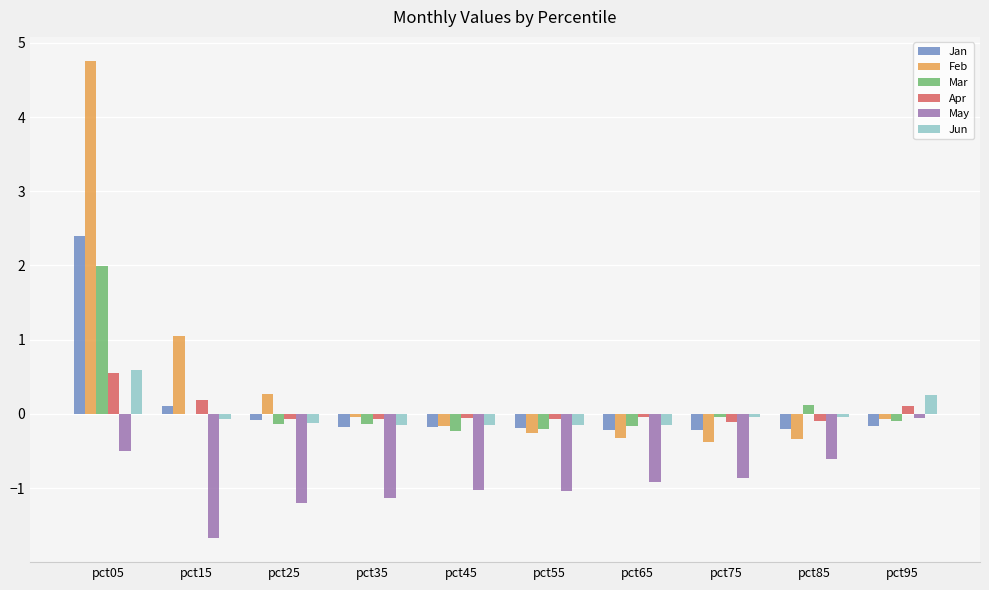

What is the spread (max minus min) of values at pct45?

1.0